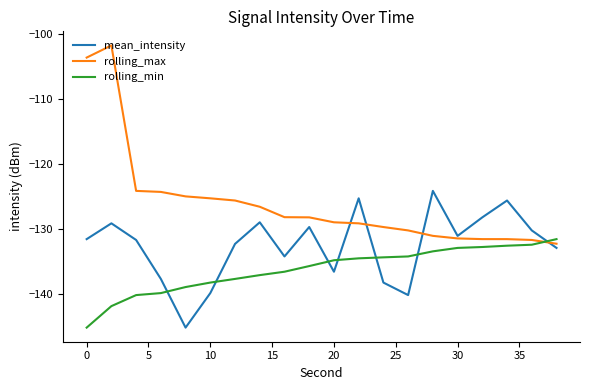

How many lines are shown in the chart?

3